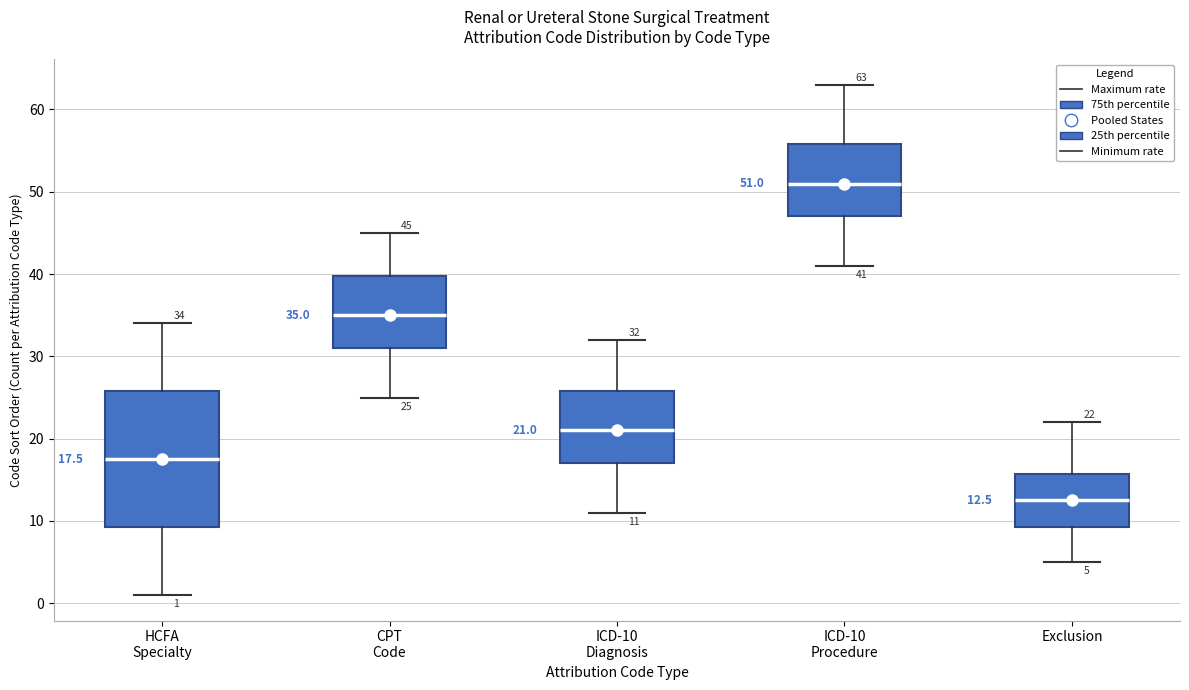

Which box is the tallest, from its lower edge to its upper edge?

HCFA Specialty